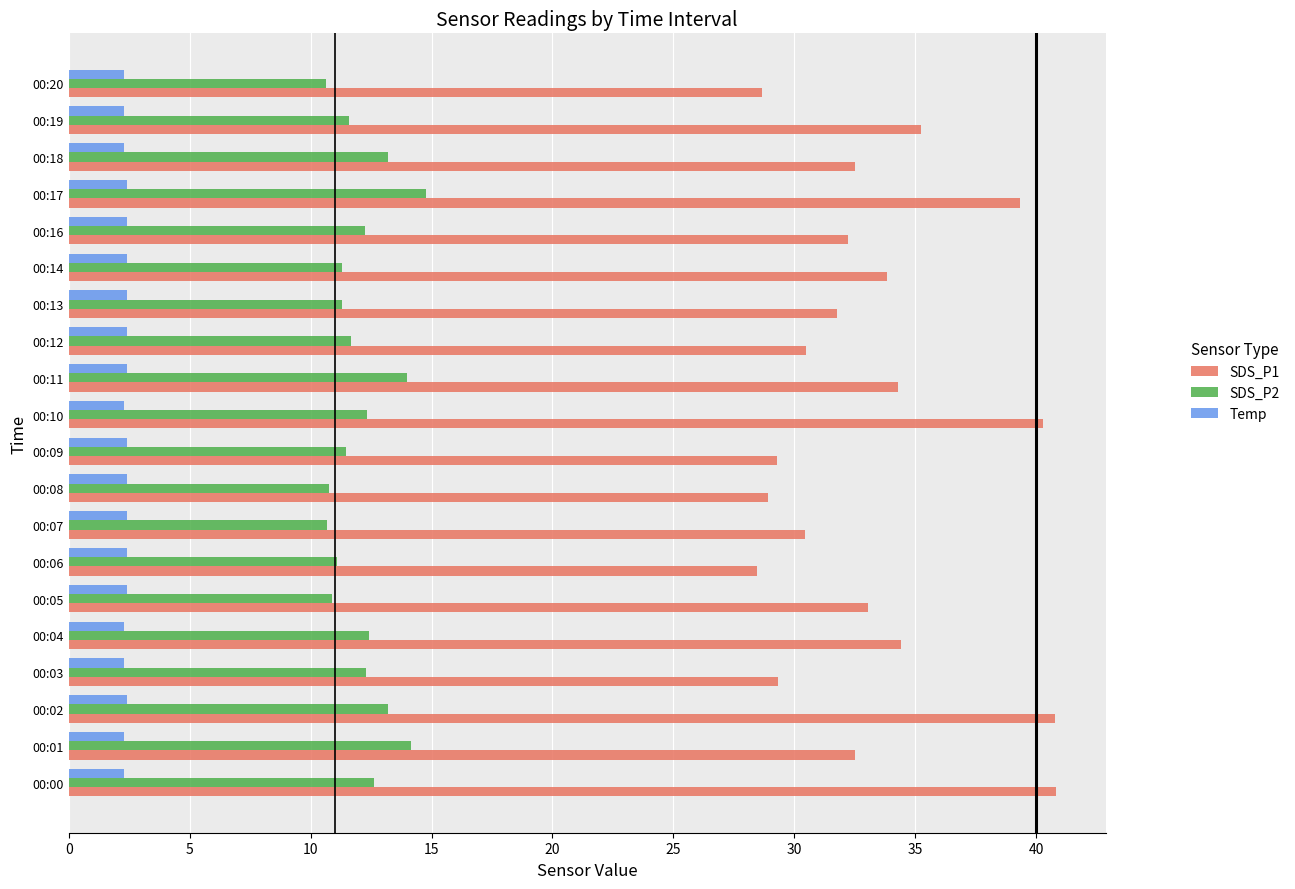

What is the greatest value displayed?

40.8